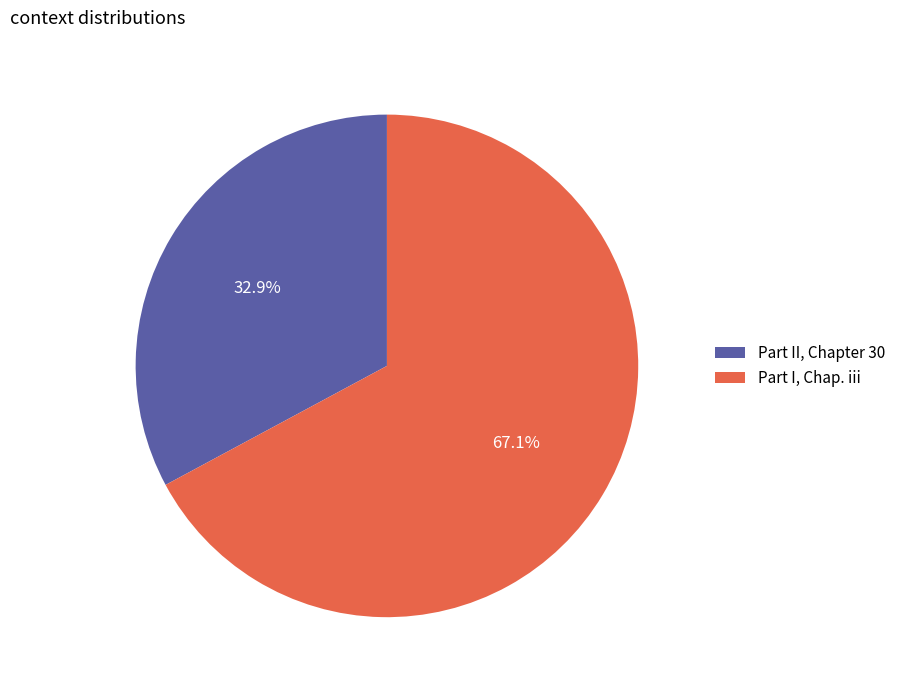

How many segments does this pie chart have?

2